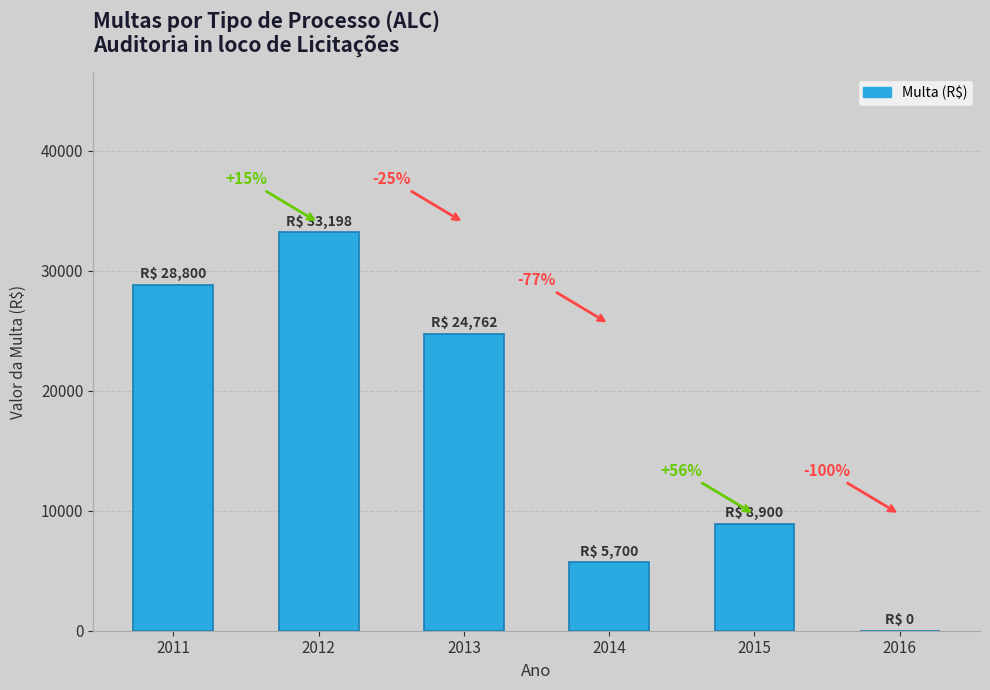

Is it true that the value at 2013 is 24762.5?

True